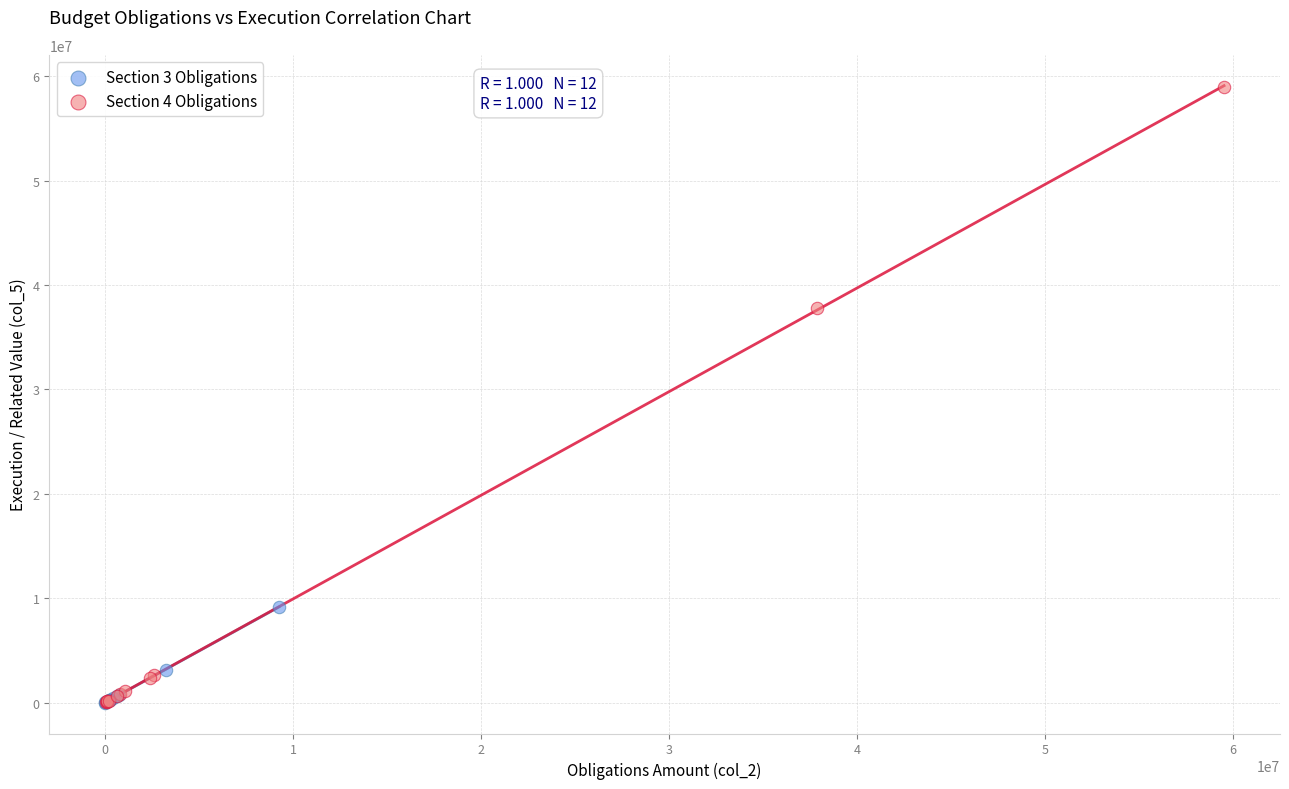

Which series reaches the maximum Y coordinate?

Section 4 Obligations